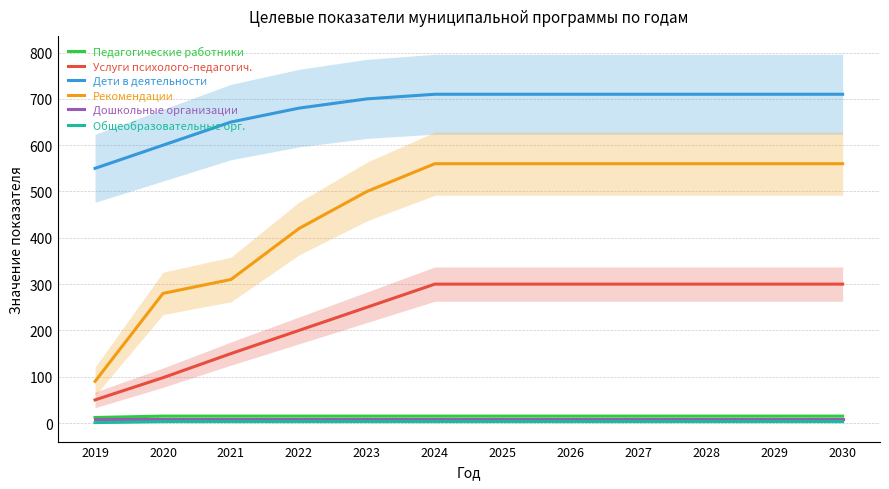

What is the difference between the highest and lowest values at 2022?

677